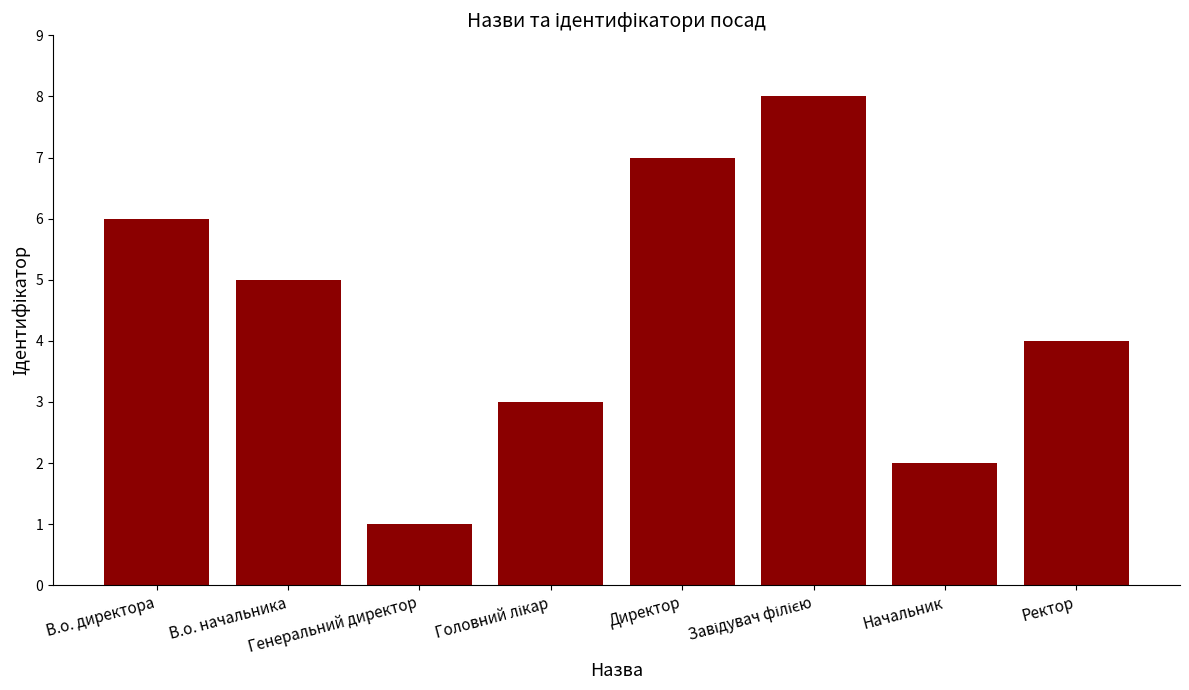

What is the difference between the second highest and second lowest values?

5